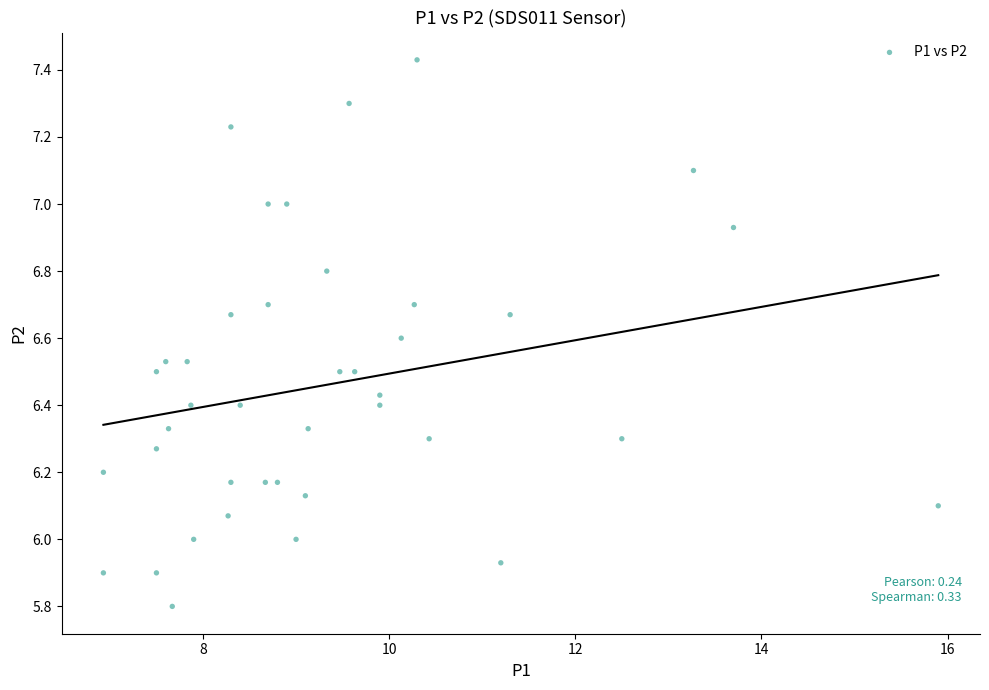

What is the range of Y values (max minus min)?

1.6